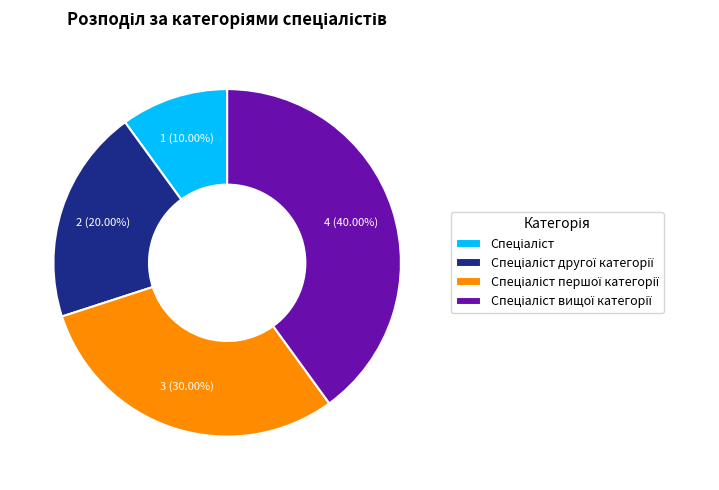

Is there a majority slice in this chart?

No